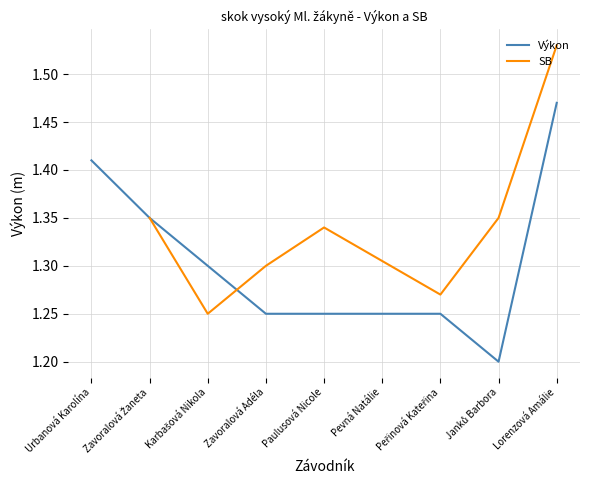

List the labels in order of value, largest first.

Lorenzová Amálie, Urbanová Karolína, Zavoralová Žaneta, Karbašová Nikola, Zavoralová Adéla, Paulusová Nicole, Pevná Natálie, Peřinová Kateřina, Janků Barbora